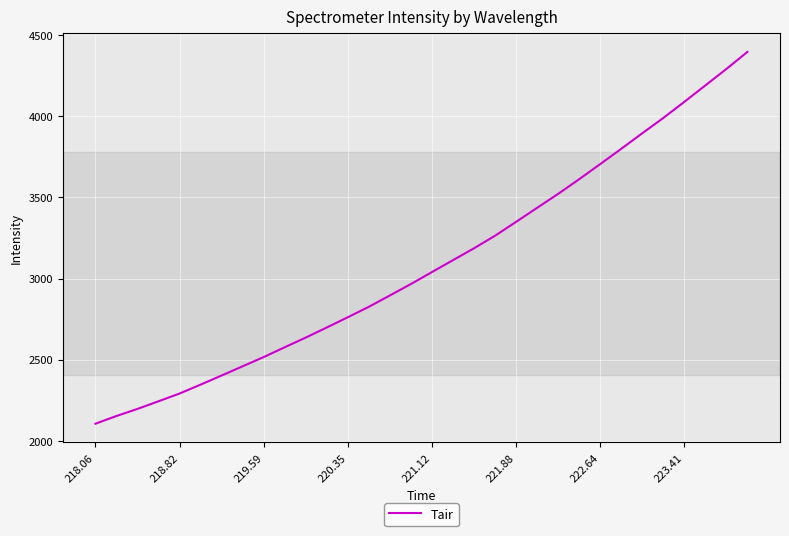

What is the maximum value shown in the chart?

4396.6